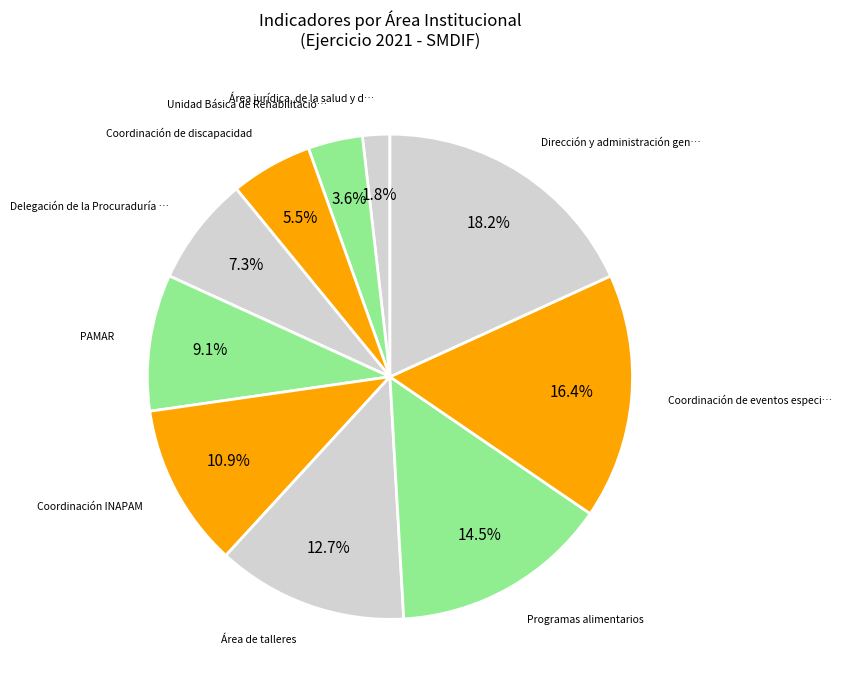

Count the number of slices in the pie.

10